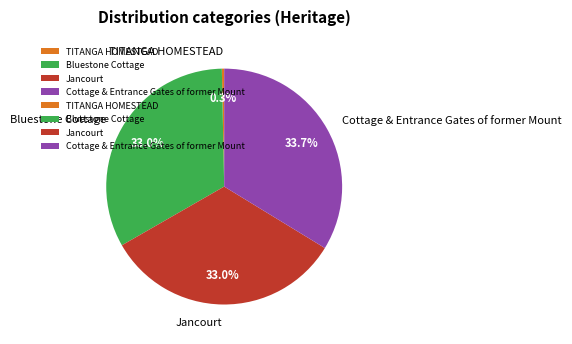

Does any single category account for the majority?

No